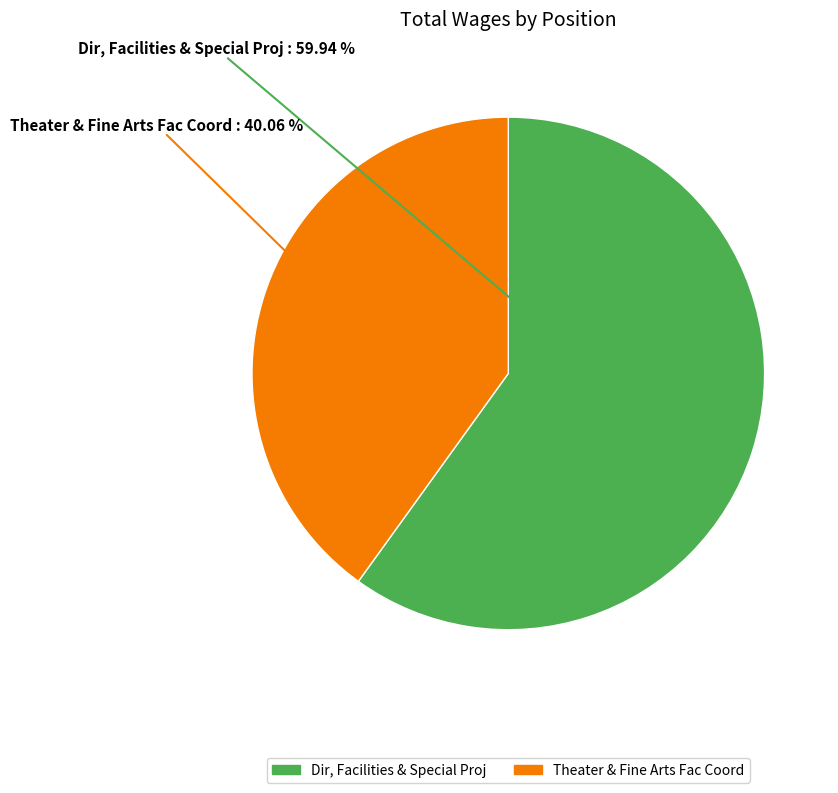

What is the total percentage of Dir, Facilities & Special Proj and Theater & Fine Arts Fac Coord?

100.0%